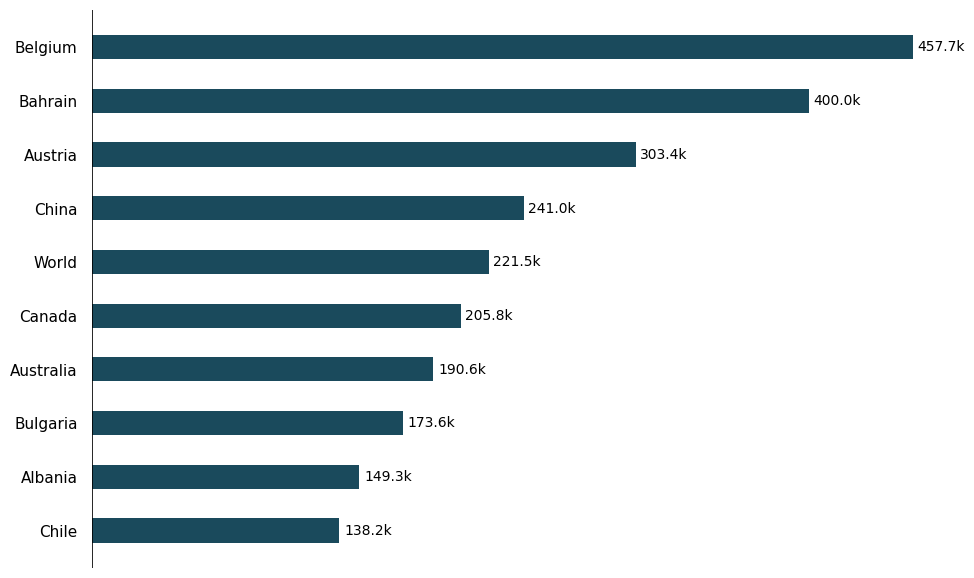

Are the bars horizontal?

Yes